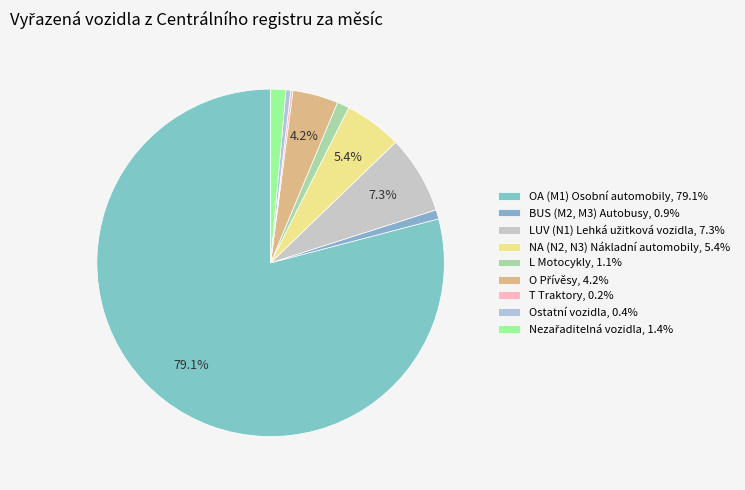

Is there any slice that represents more than half of the pie?

Yes